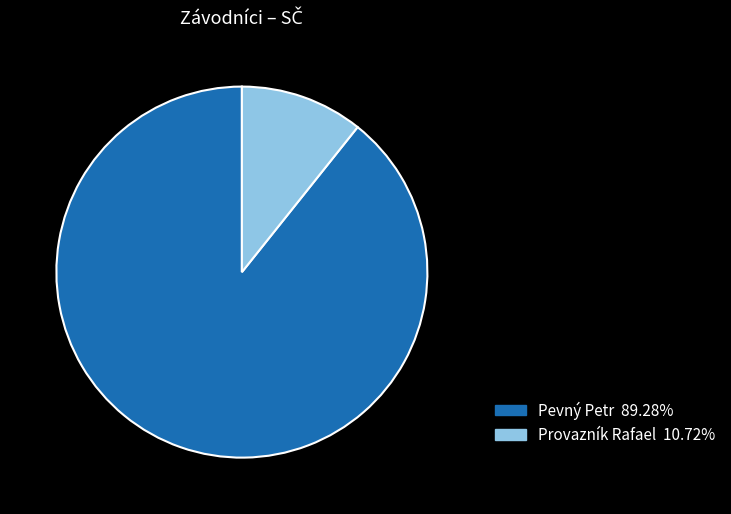

Which category has the biggest portion of the pie?

Pevný Petr